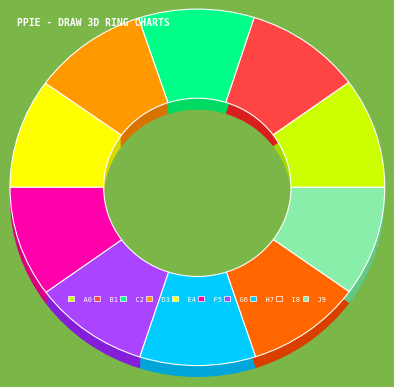

What percentage is NOT represented by 20051?

90.0%